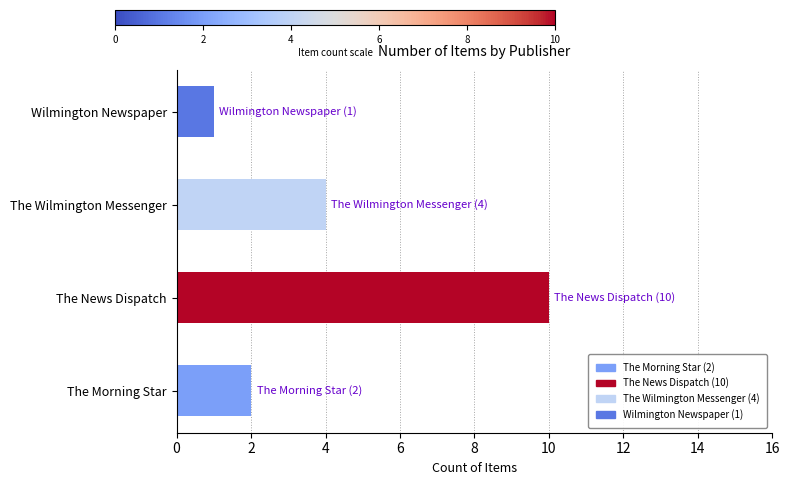

What is the difference between the maximum and minimum values?

9